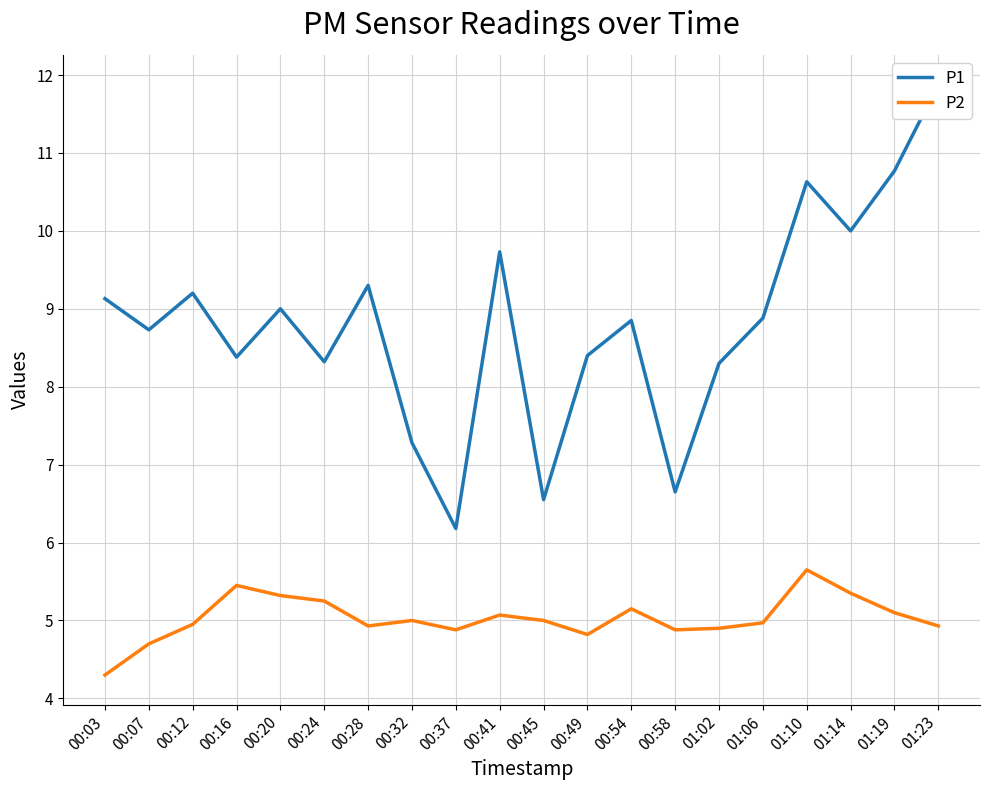

In P2, how many points are lower than both neighbors (excluding endpoints)?

4